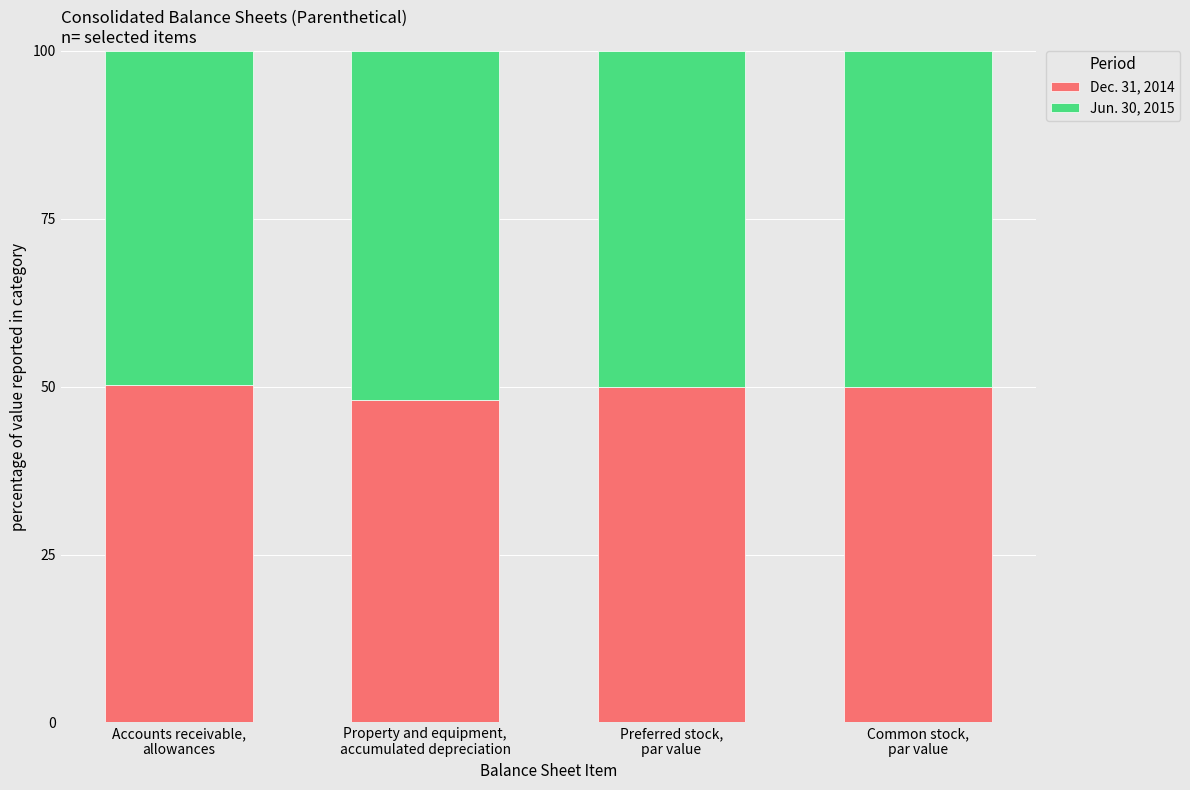

How many Dec. 31, 2014 values are between 50 and 51?

3